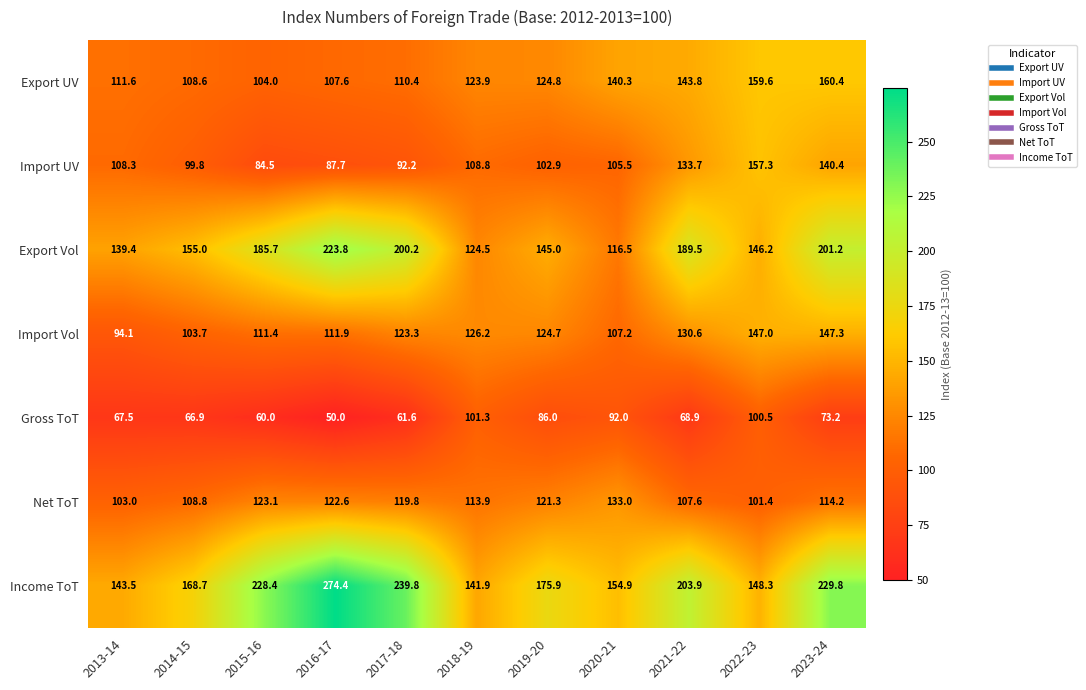

What is the greatest value displayed?

274.4